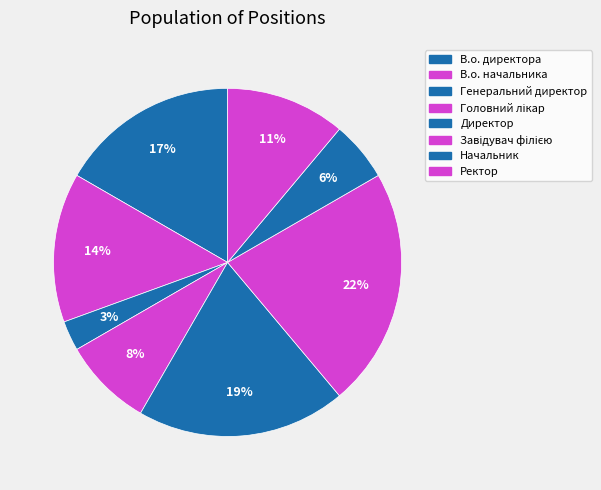

Rank the categories by value from lowest to highest.

Генеральний директор, Начальник, Головний лікар, Ректор, В.о. начальника, В.о. директора, Директор, Завідувач філією